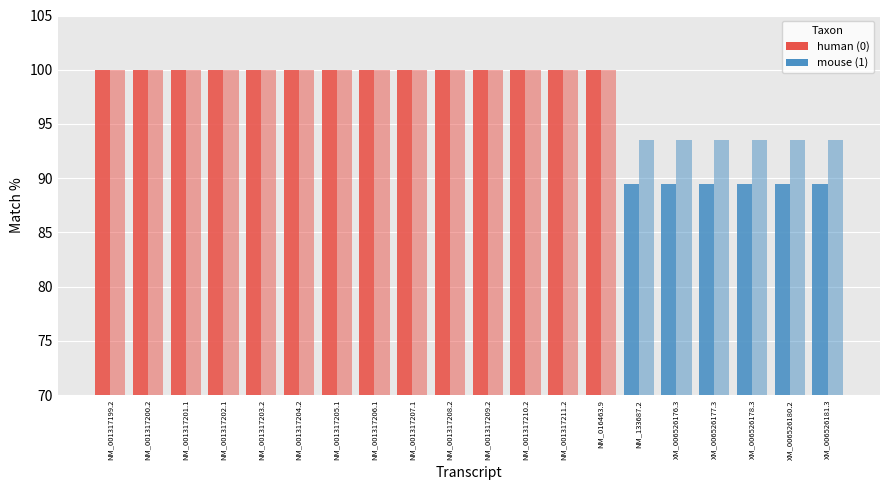

How many groups of bars are there?

20